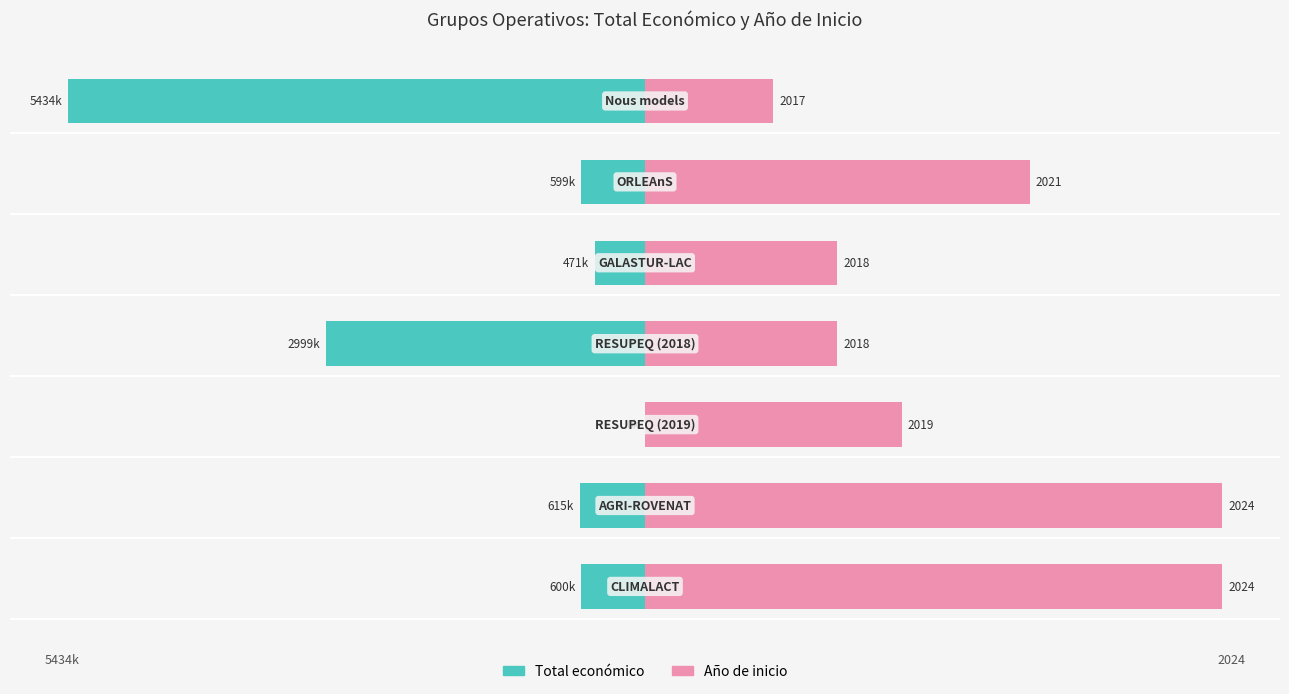

Which series changed the most between −60 and 0?

Año de inicio